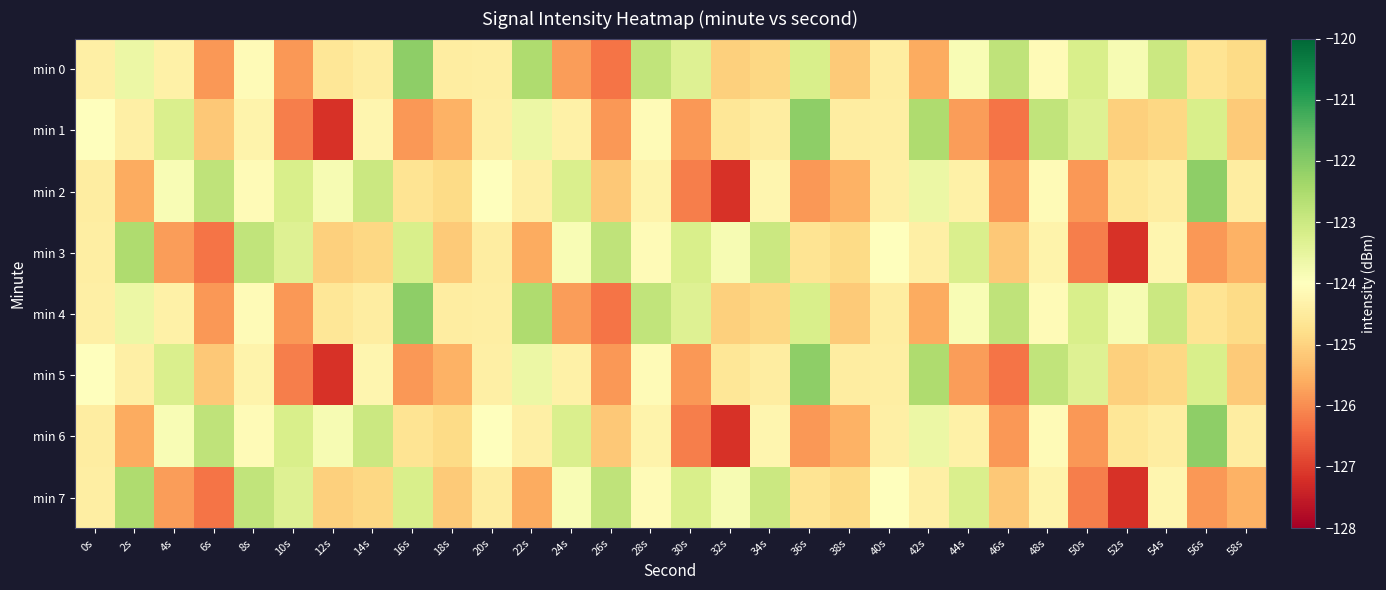

Which has a higher value, 10s or 40s?

40s